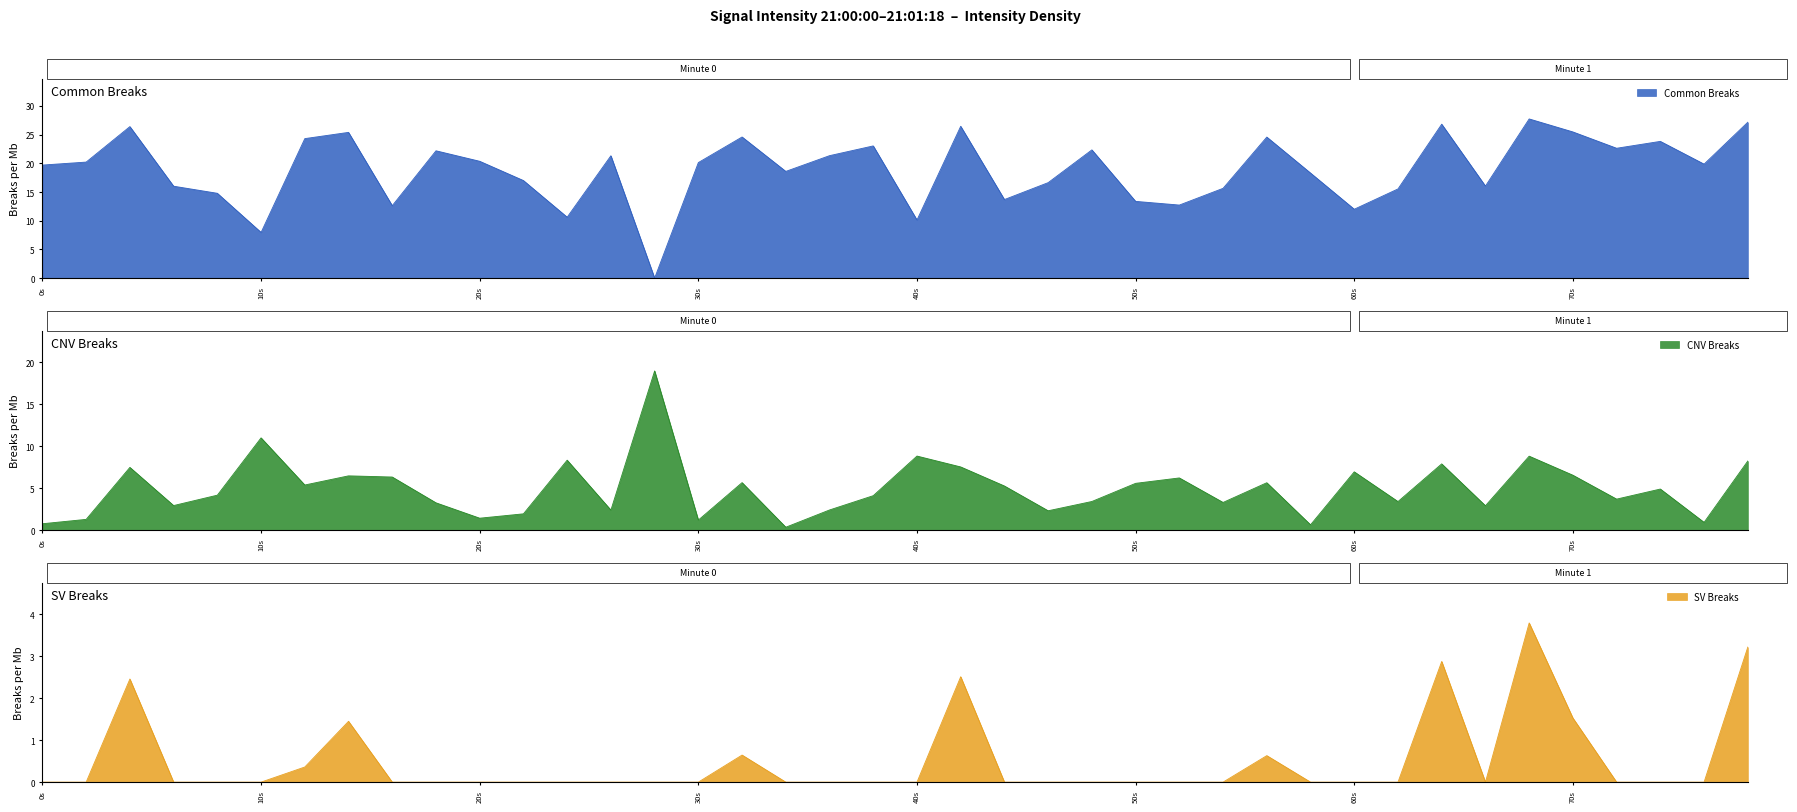

The value of Common Breaks at 20s is 30.7. True or false?

False